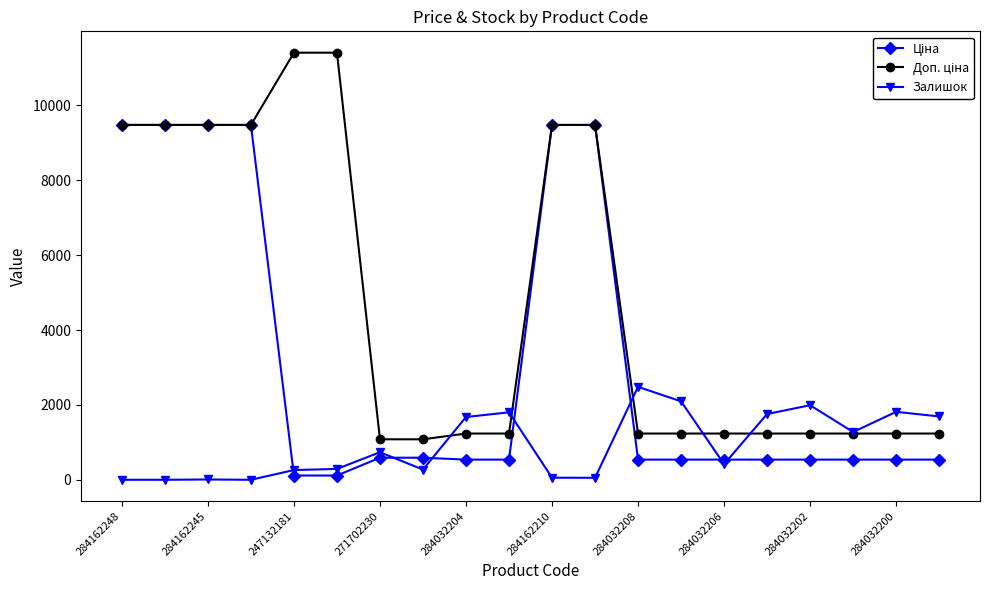

What is the maximum value shown in the chart?

11410.0